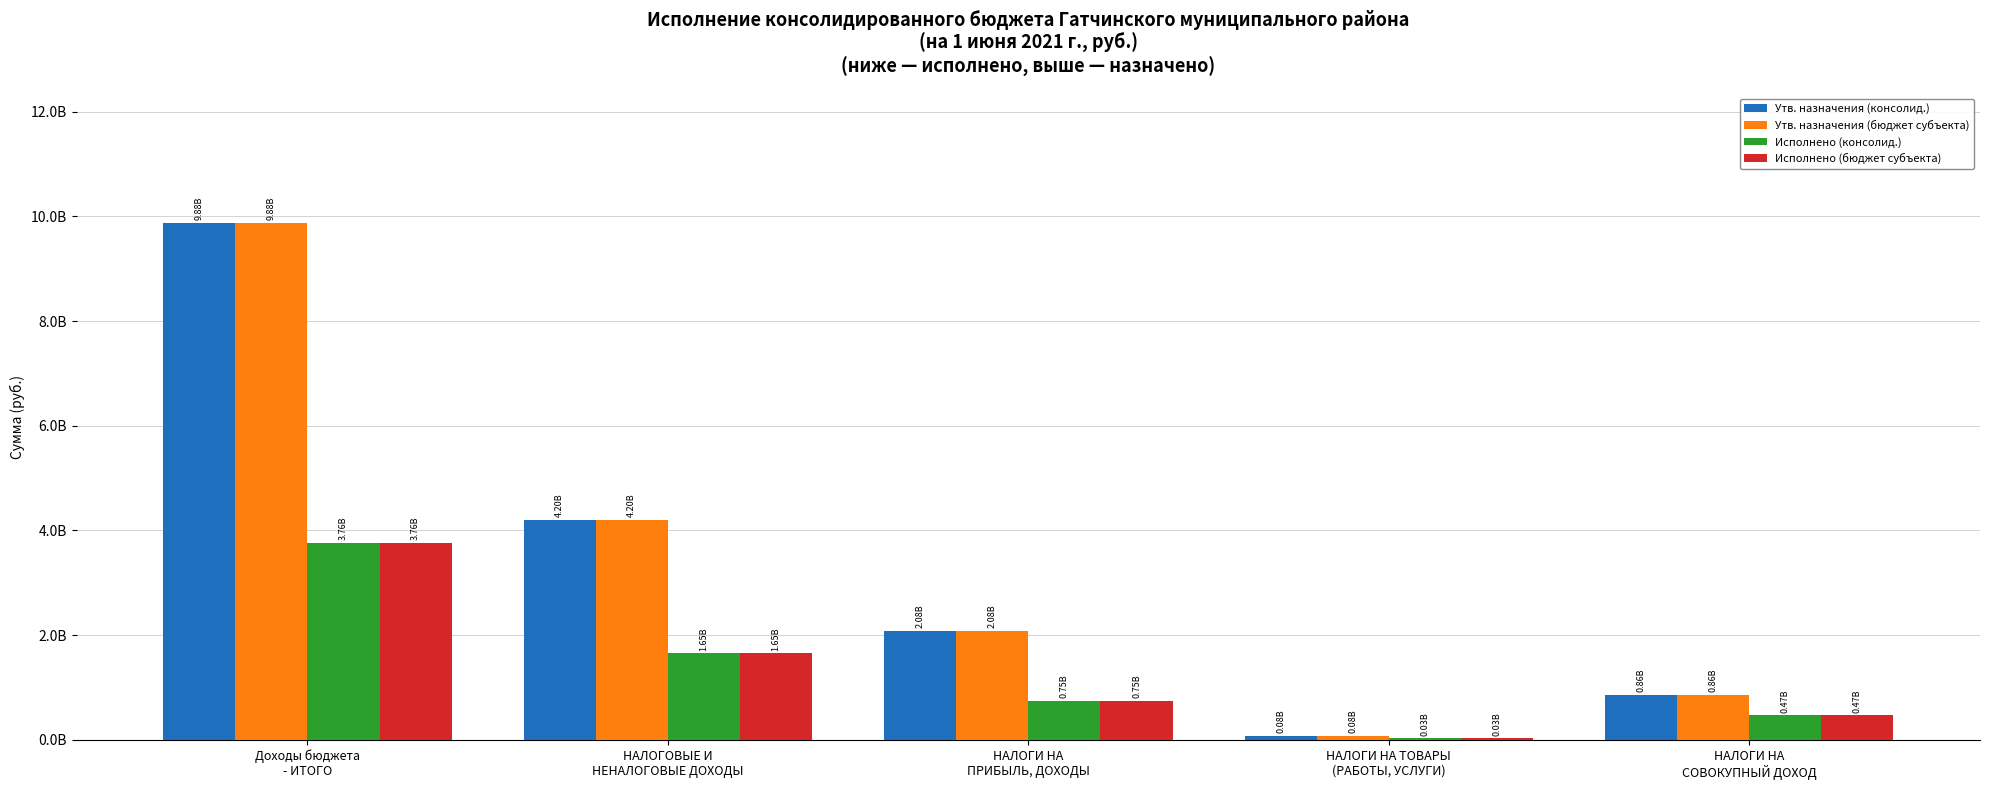

At НАЛОГОВЫЕ И
НЕНАЛОГОВЫЕ ДОХОДЫ, list the series in order from largest to smallest.

Утв. назначения (консолид.), Утв. назначения (бюджет субъекта), Исполнено (консолид.), Исполнено (бюджет субъекта)